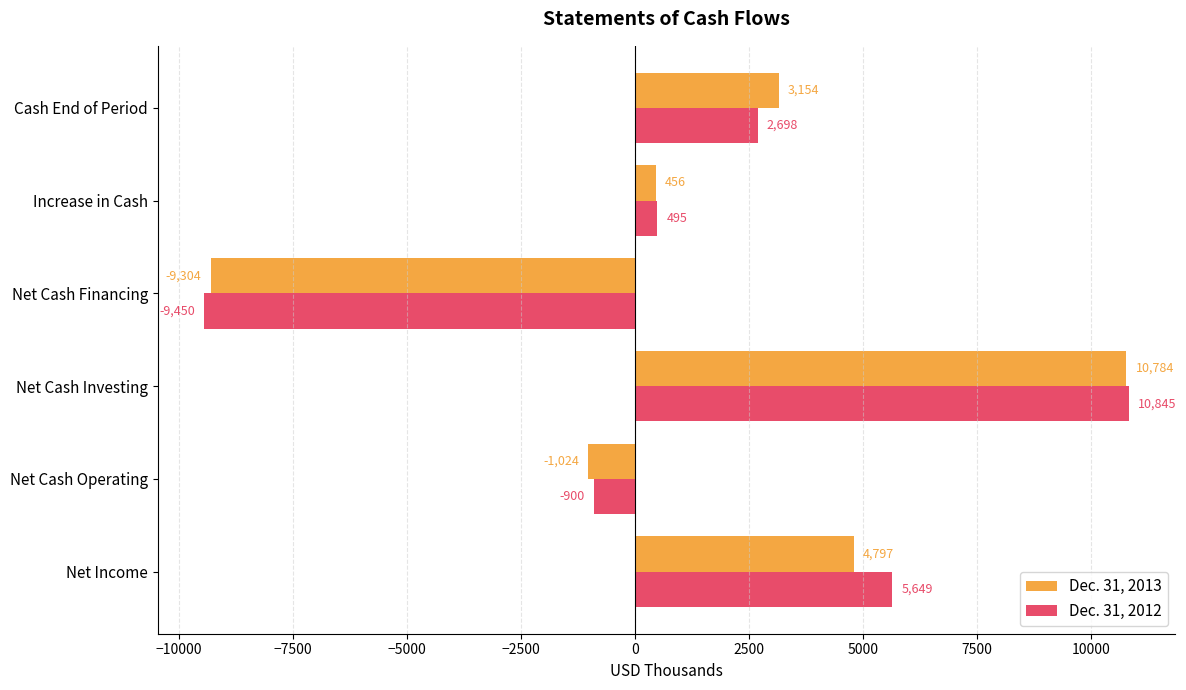

At how many categories does at least one series exceed 6418?

1